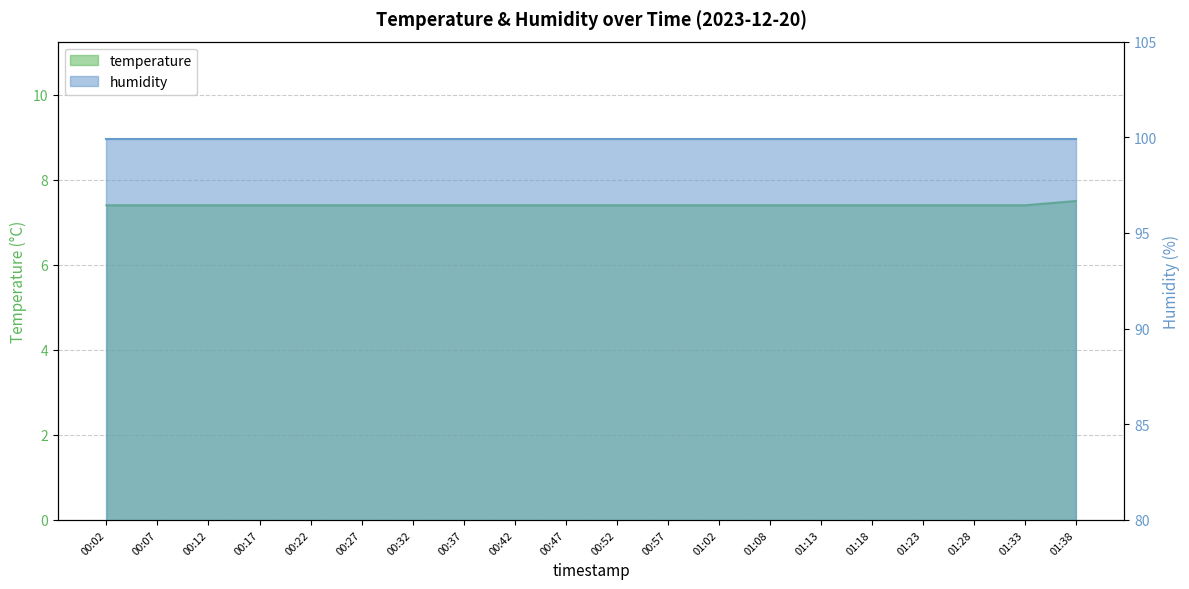

Which category has the lowest value across all series?

00:02